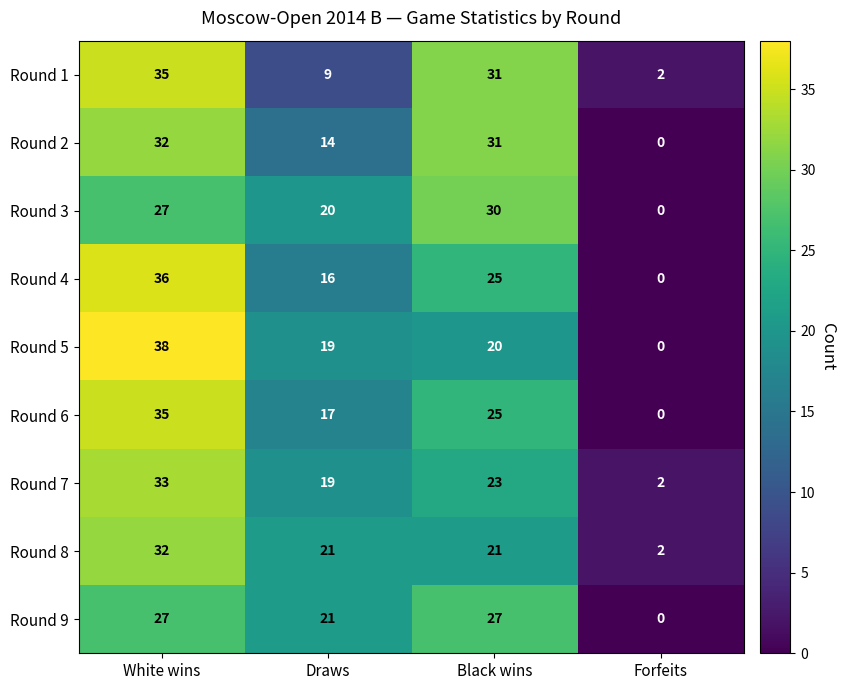

At how many categories does at least one series exceed 4?

3